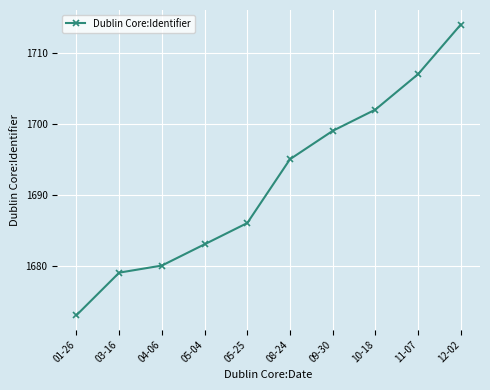

Reading left to right, transcribe all the data shown in this chart.

1673	1679	1680	1683	1686	1695	1699	1702	1707	1714